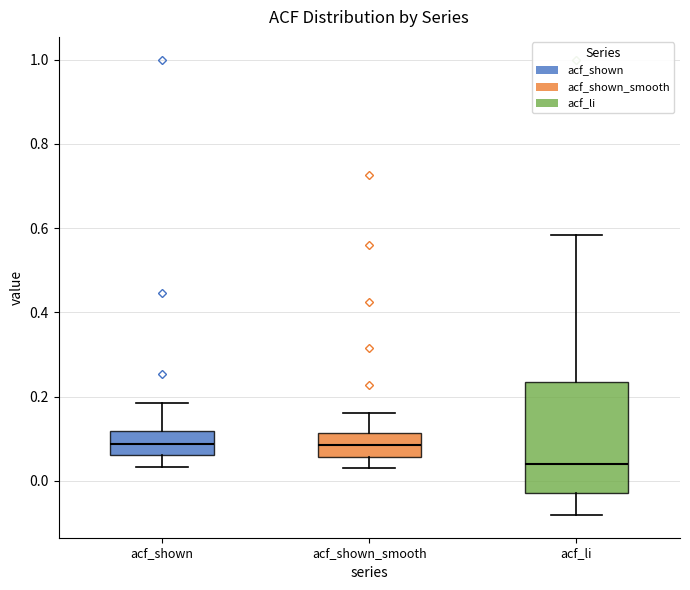

Reading left to right, transcribe this box plot: for each box, give where its median line is, the range the box spans, and where its two whiskers end, as read against the y-axis. The values are not printed on the chart, so give them approximately, as read against the axis.

acf_shown: median 0.08, box 0.06 to 0.12, whiskers 0.04 to 0.18
acf_shown_smooth: median 0.08, box 0.06 to 0.12, whiskers 0.04 to 0.16
acf_li: median 0.04, box -0.02 to 0.24, whiskers -0.08 to 0.58